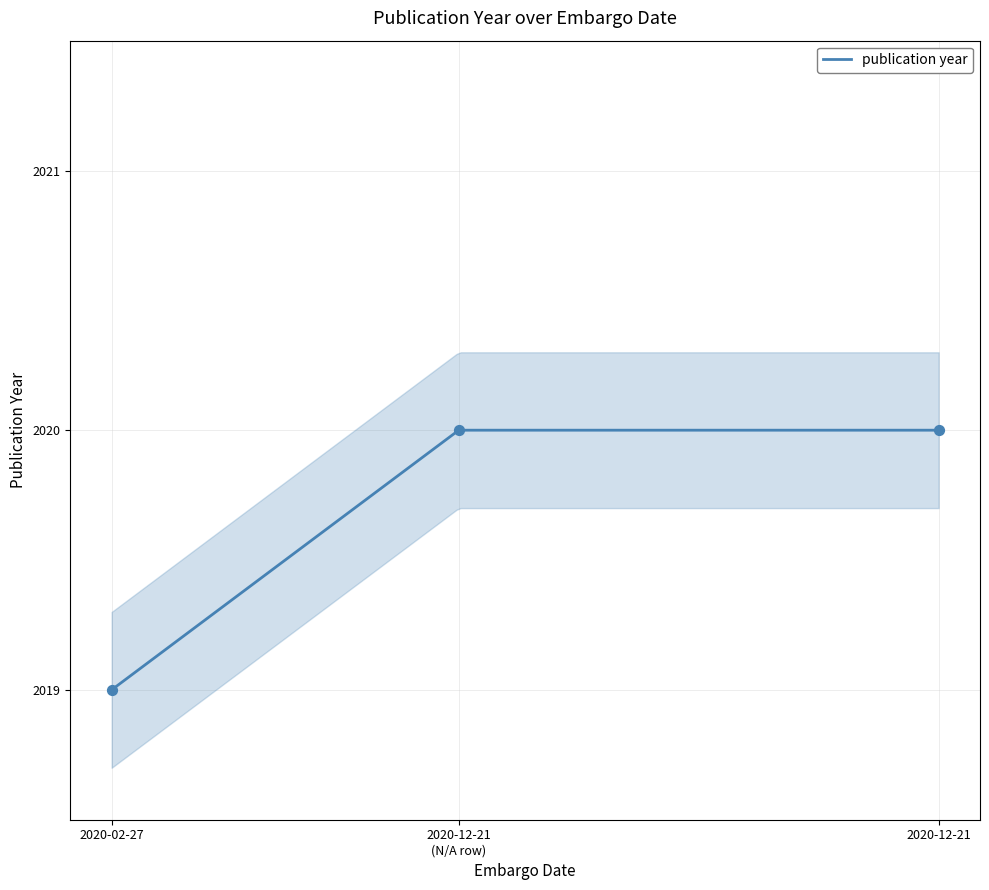

Which has a higher value, N/A or 2020-12-21?

N/A